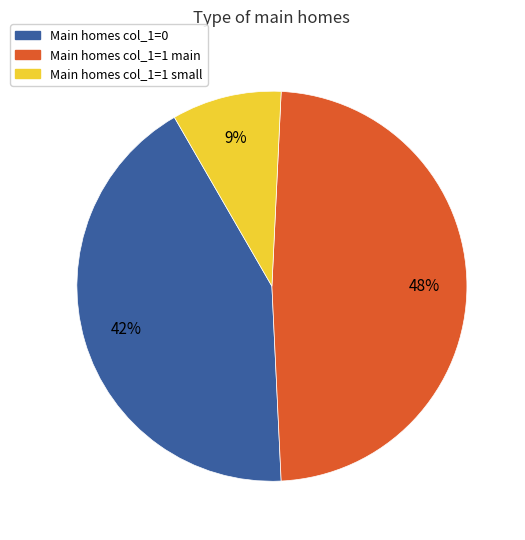

To the nearest percent, what is the average slice percentage?

33%